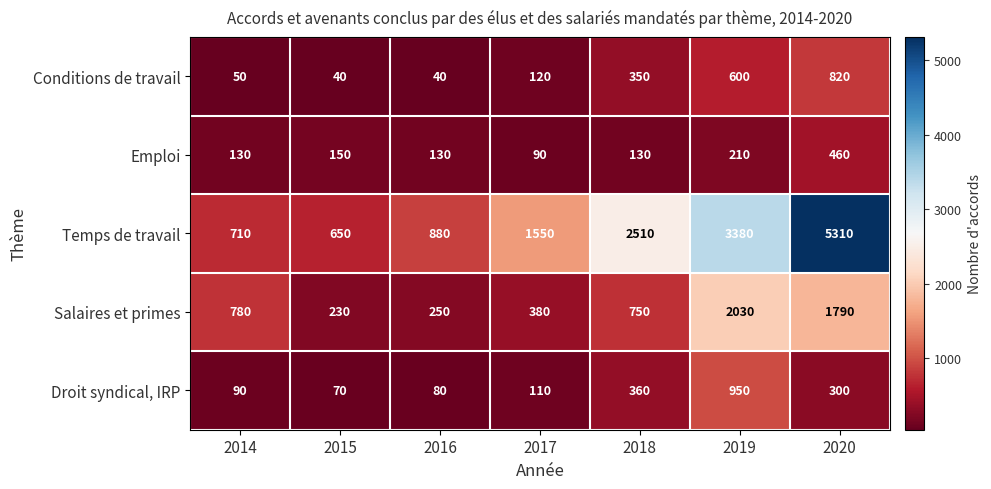

True or false: Conditions de travail has a value of 120 at 2017.

True